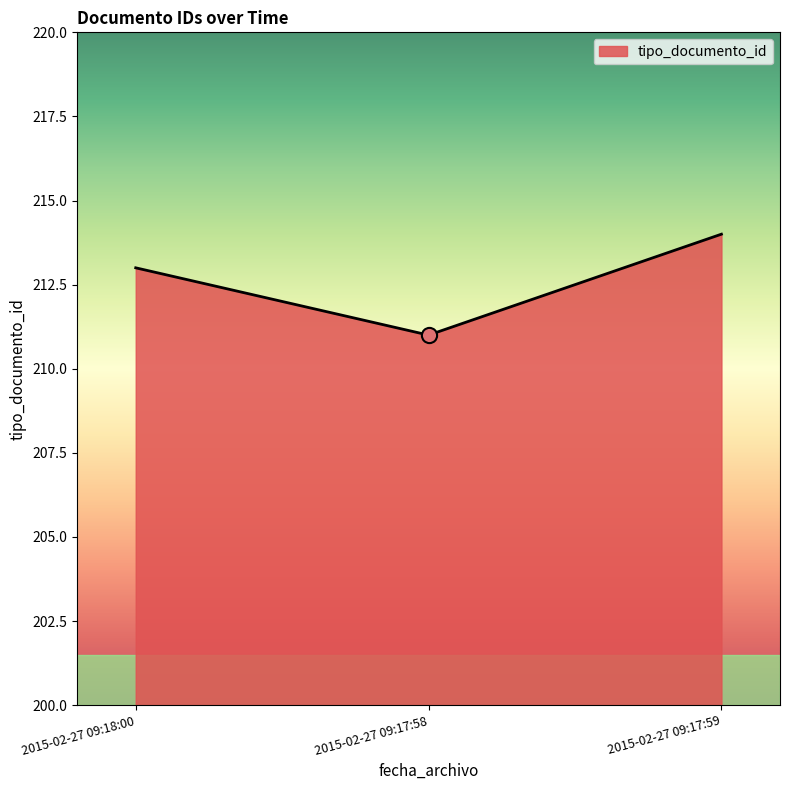

Approximately how many times larger is the value at 2015-02-27 09:17:58 compared to 2015-02-27 09:17:59?

1.0